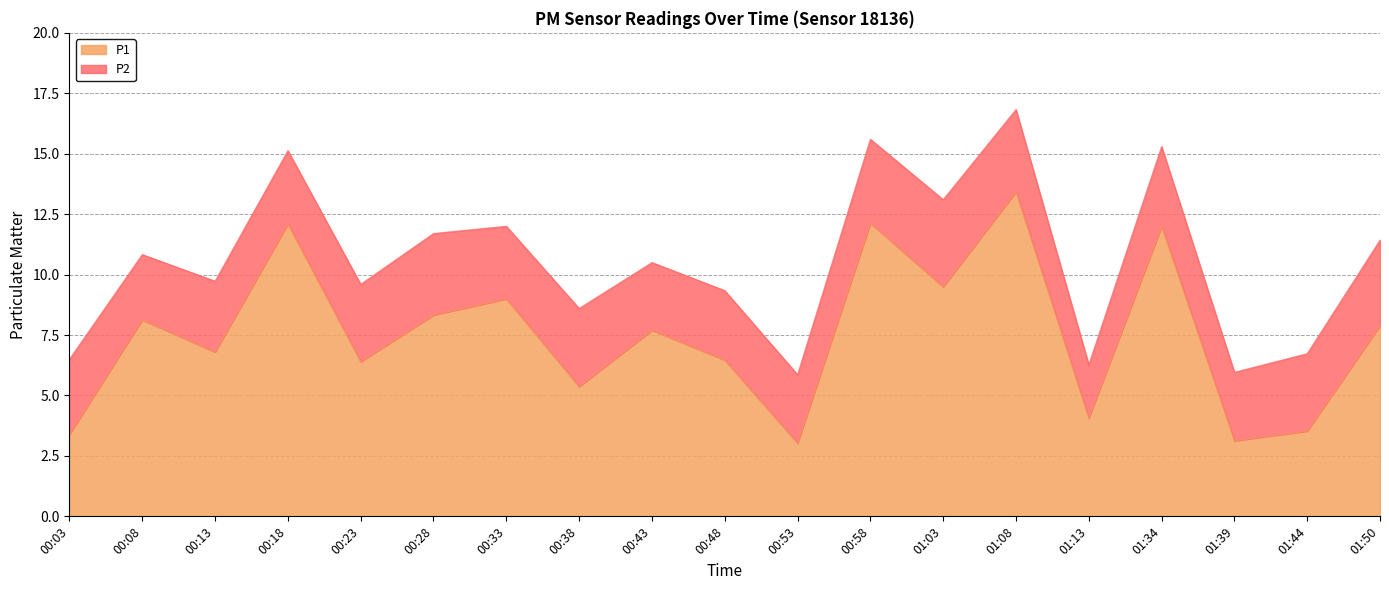

Where does the data first go above 7?

00:08